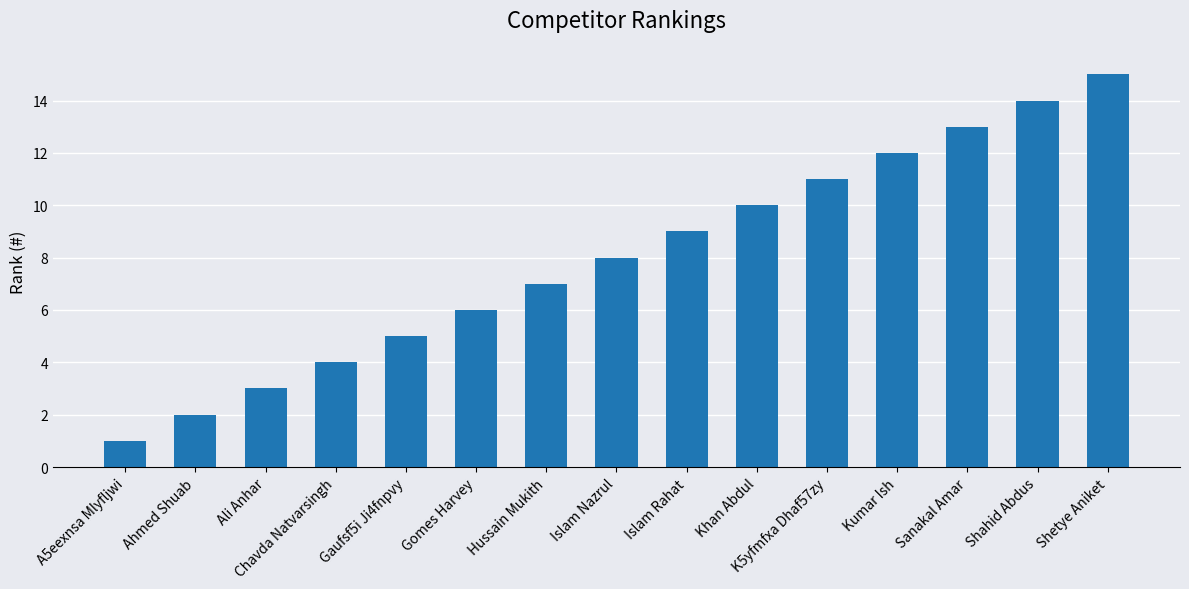

The chart shows a value of 4 at Shahid Abdus. True or false?

False